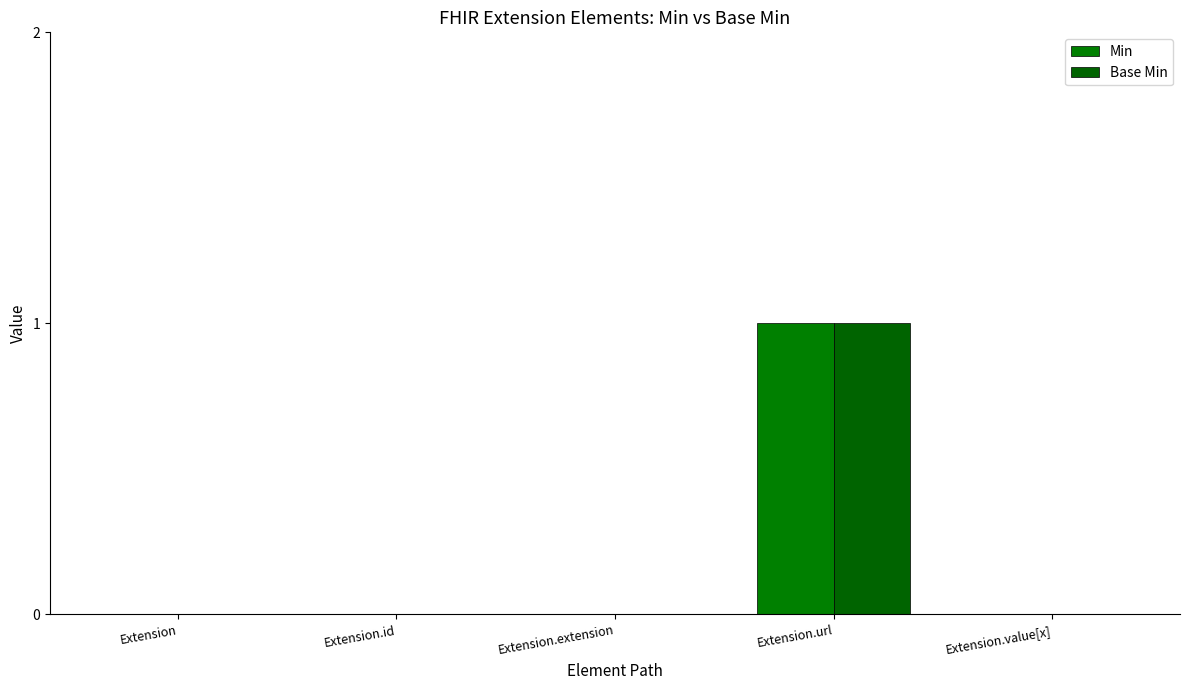

Which series changed the most between Extension and Extension.url?

Min